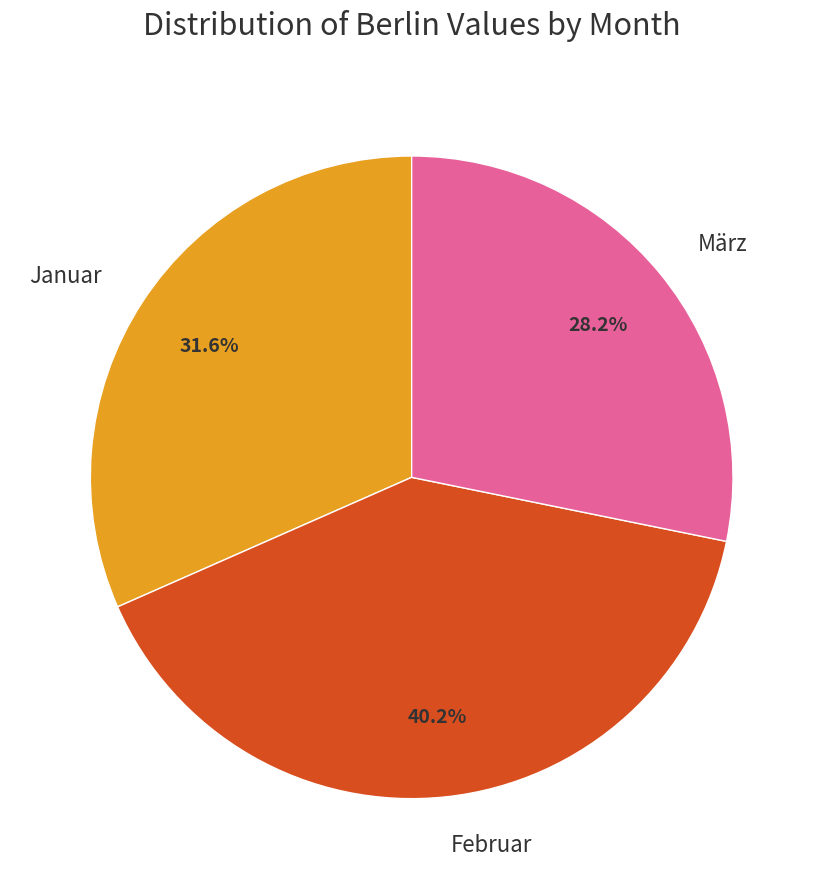

What percentage is the März slice, to the nearest percent?

28%